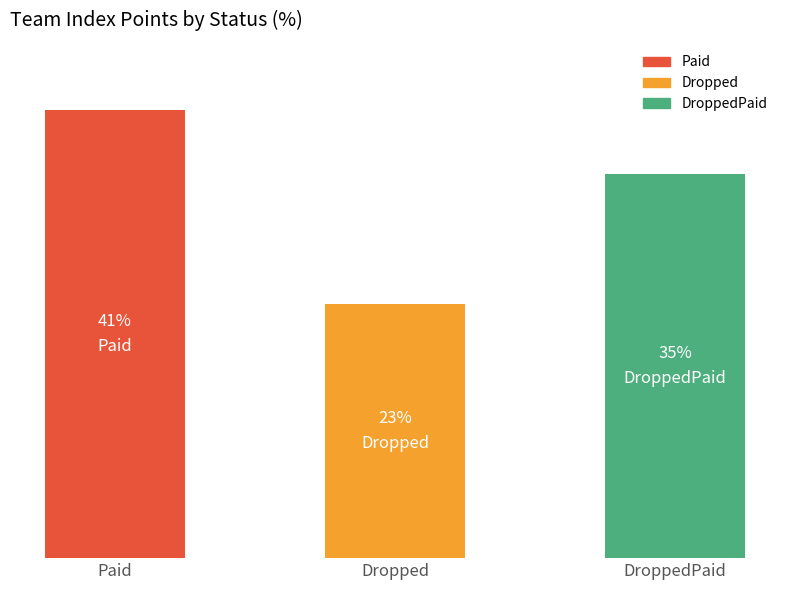

Does the chart contain any negative values?

No